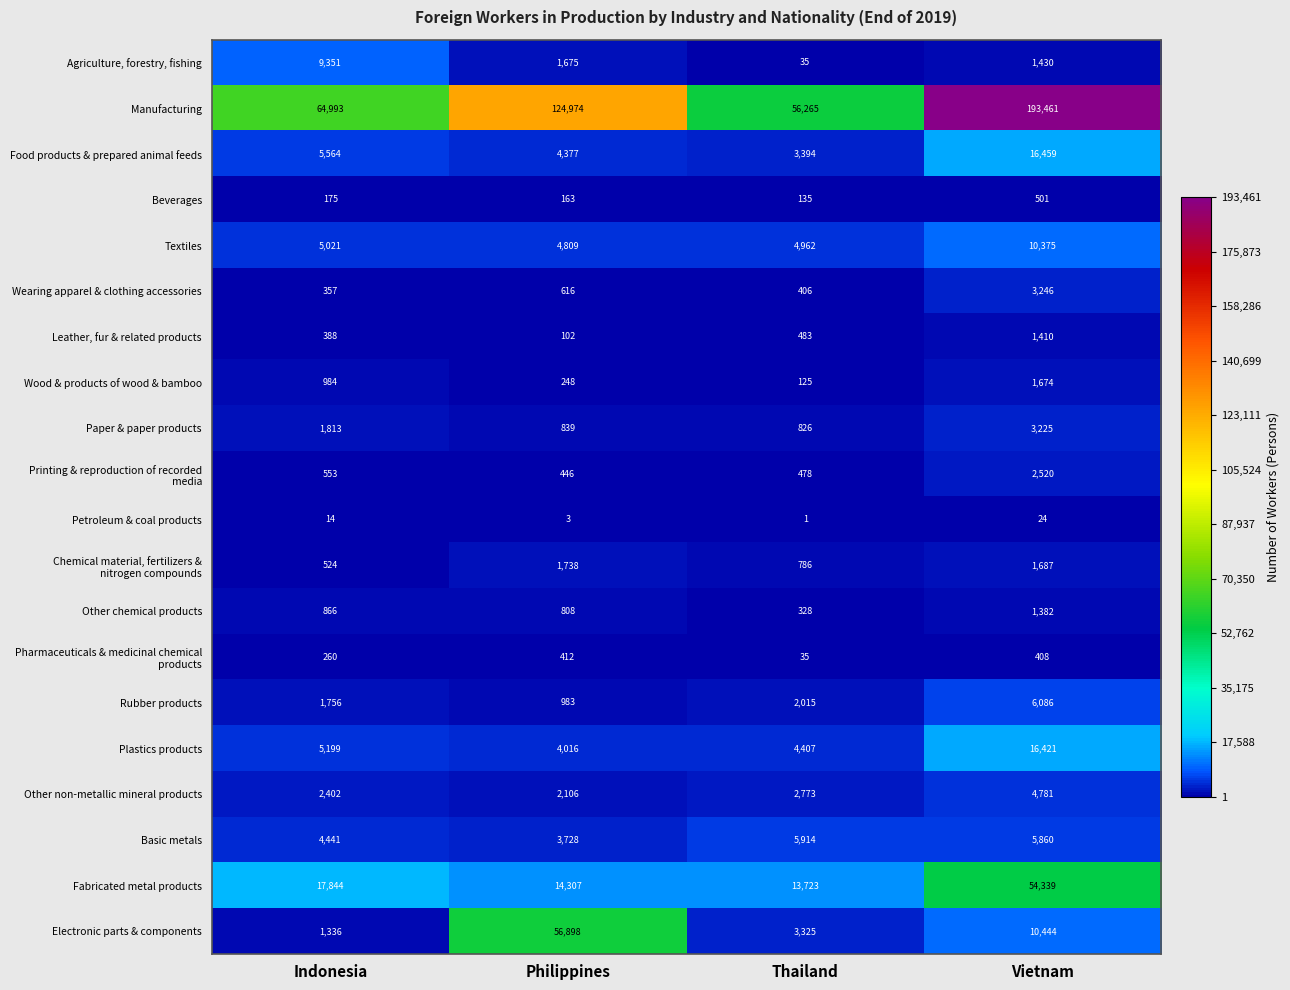

List the labels in order of Agriculture, forestry, fishing value, largest first.

Indonesia, Philippines, Vietnam, Thailand